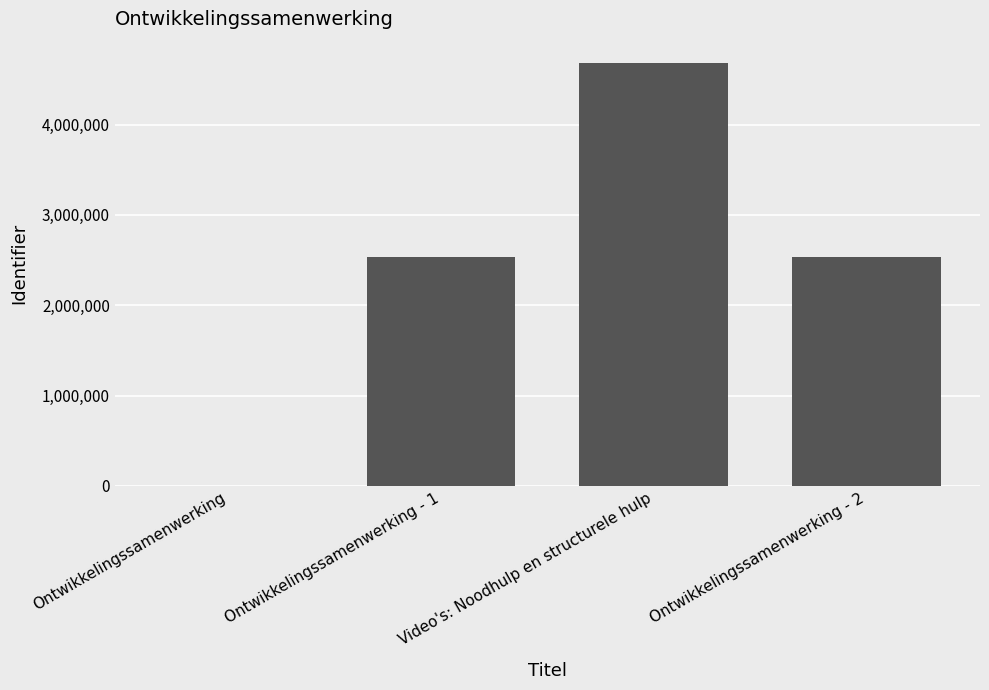

The chart shows a value of 0 at Ontwikkelingssamenwerking. True or false?

True